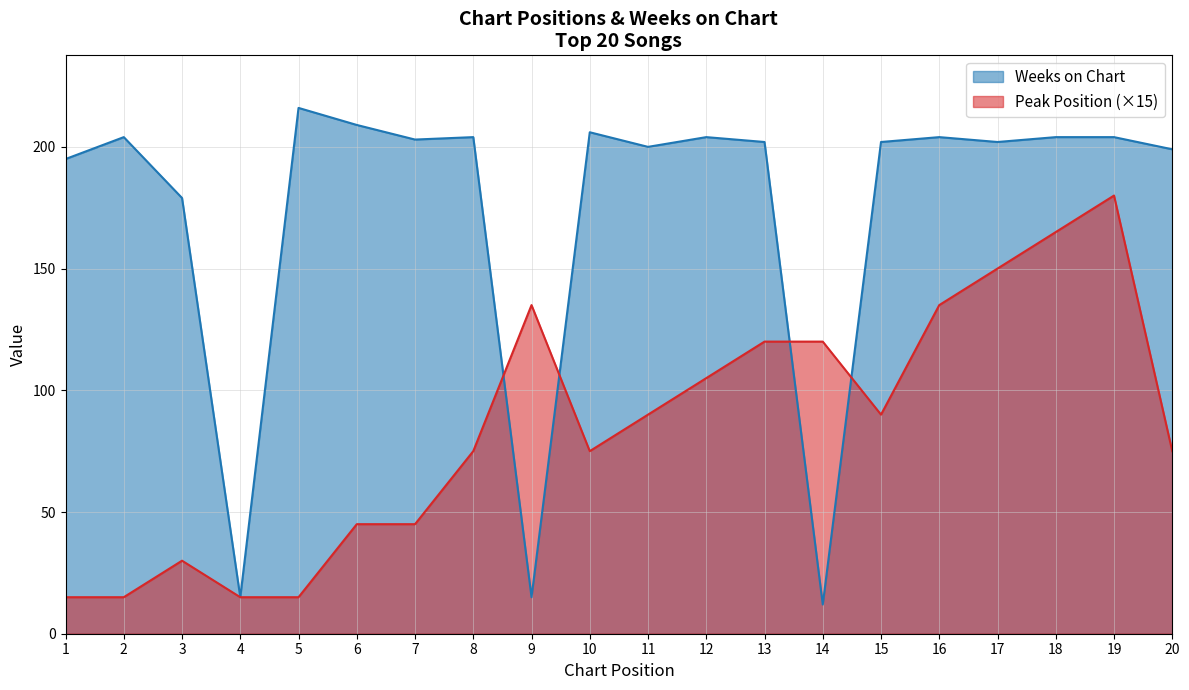

Is it true that Weeks on Chart equals 16 at 14?

False